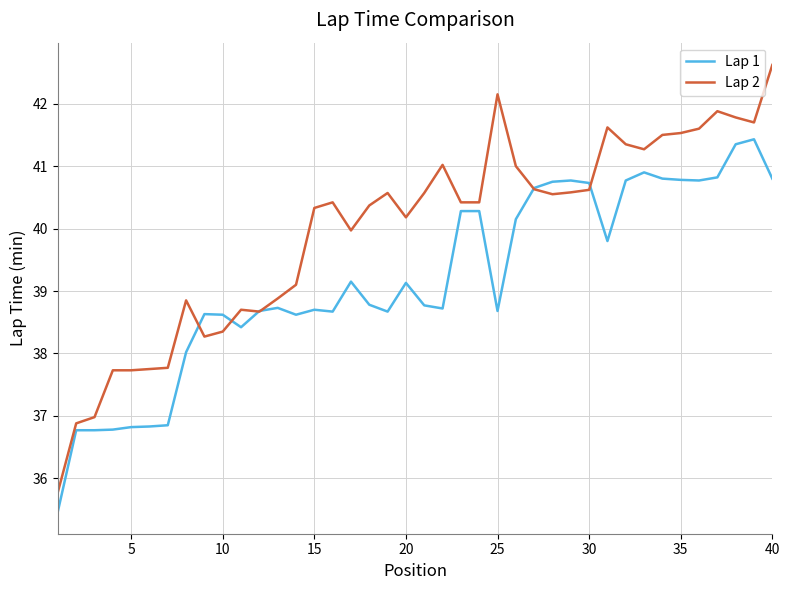

What is the smallest value displayed?

35.5